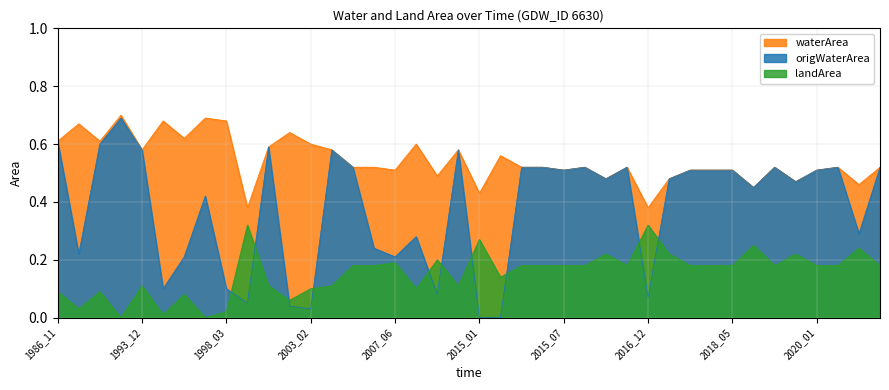

List the labels in order of waterArea value, smallest first.

2000_06, 2016_12, 2015_01, 2018_12, 2020_12, 2019_10, 2016_03, 2017_10, 2012_03, 2007_06, 2015_07, 2018_03, 2018_04, 2018_05, 2020_01, 2005_10, 2006_12, 2015_04, 2015_06, 2015_08, 2016_09, 2019_03, 2020_02, 2021_04, 2015_02, 1993_12, 2005_09, 2013_05, 2001_10, 2003_02, 2011_02, 1986_11, 1991_04, 1994_12, 2002_01, 1989_07, 1994_10, 1998_03, 1997_03, 1993_06